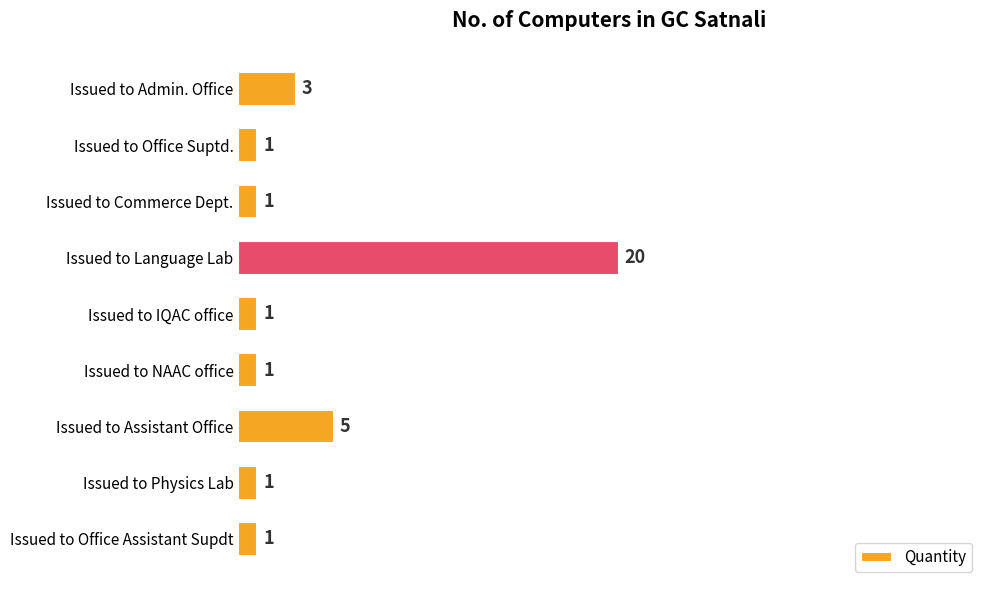

Which has a higher value, Issued to Language Lab or Issued to NAAC office?

Issued to Language Lab